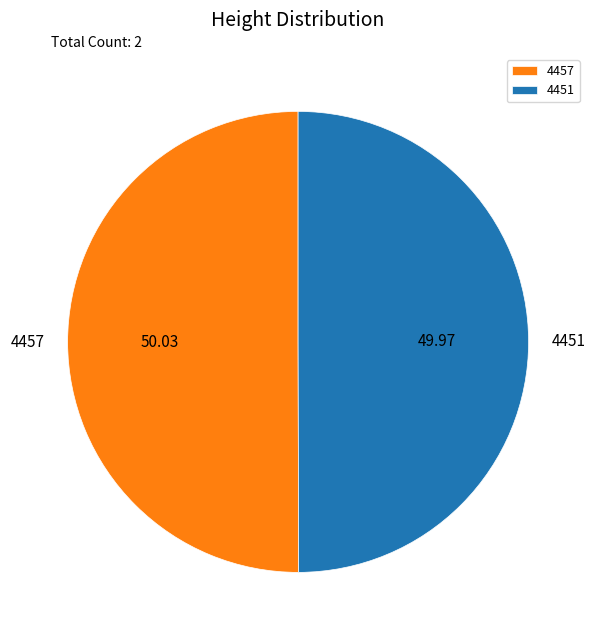

Do 4457 and 4451 together represent more than half of the pie?

Yes